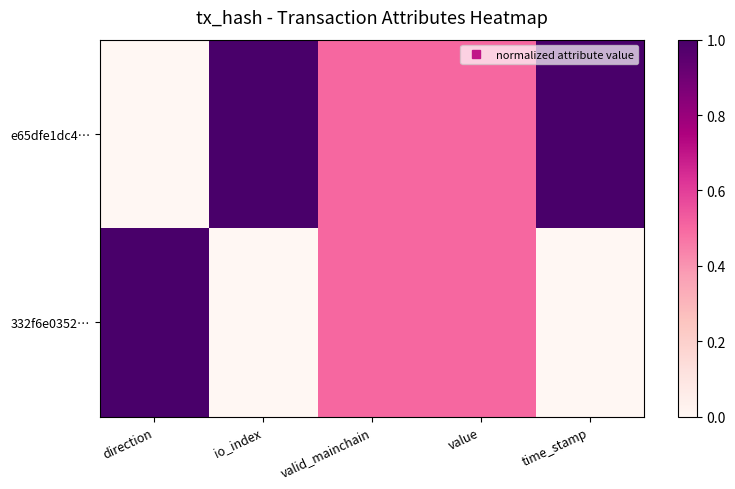

At which category does the chart reach its minimum across all series?

direction